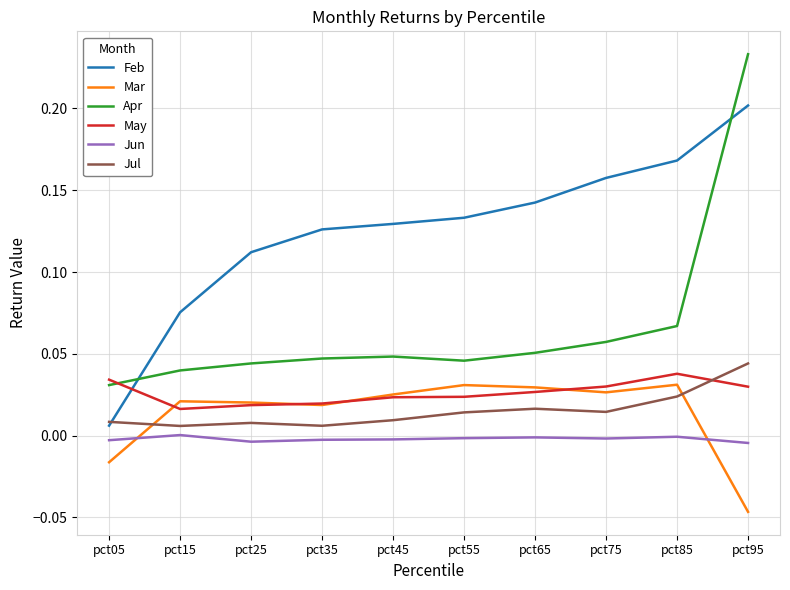

Where do Feb and Jul first cross each other?

pct05 and pct15